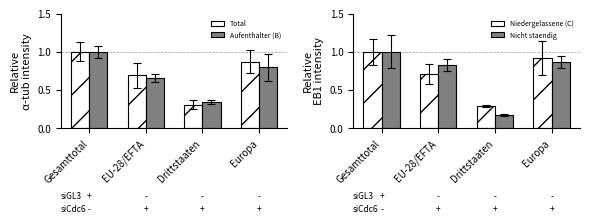

Which category has the lowest value in the Total series?

Drittstaaten